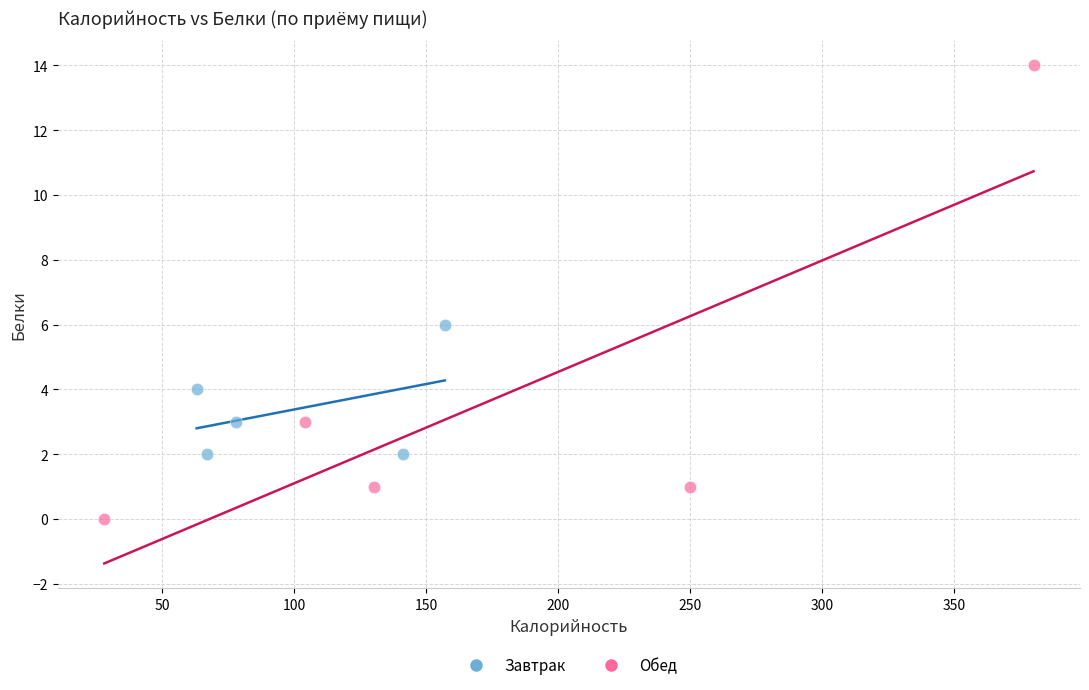

Which series has the widest spread of Y values?

Обед